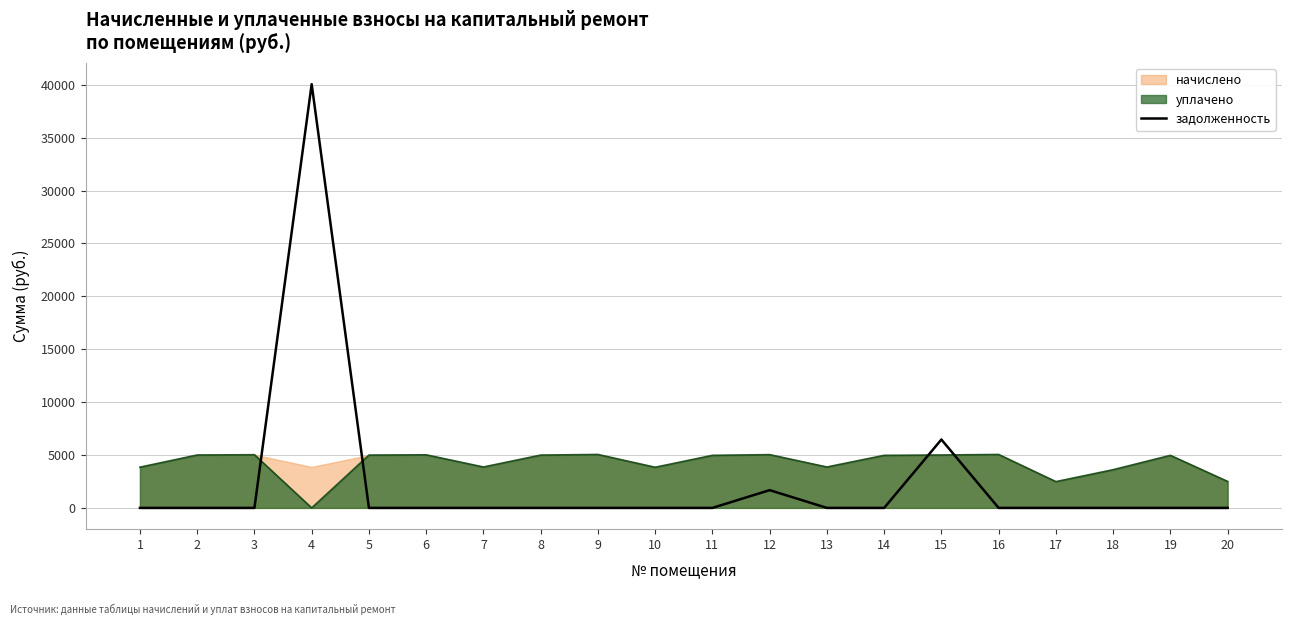

The chart shows a value of 1678.1 at 12. True or false?

True